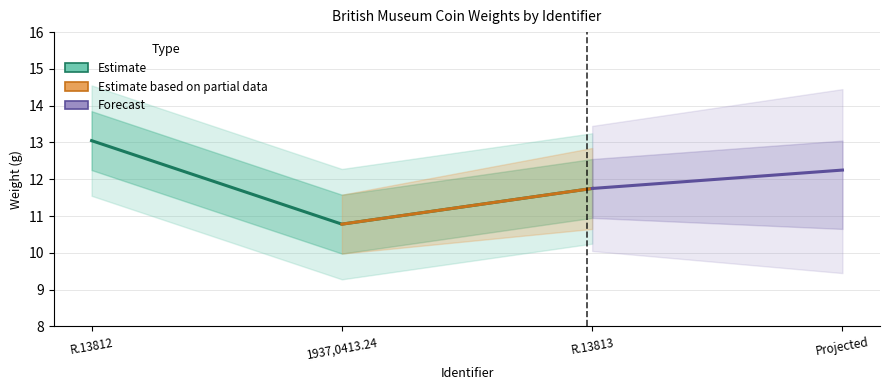

What is the ratio of the value at R.13813 to the value at R.13812?

0.9